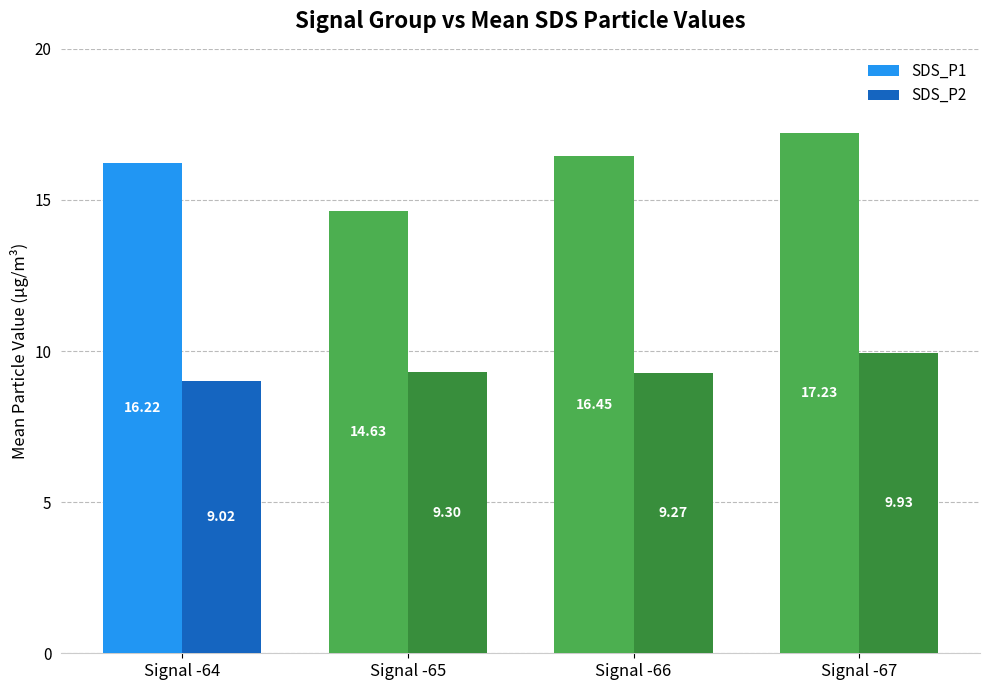

What is the difference between the highest and lowest values at Signal -67?

7.3